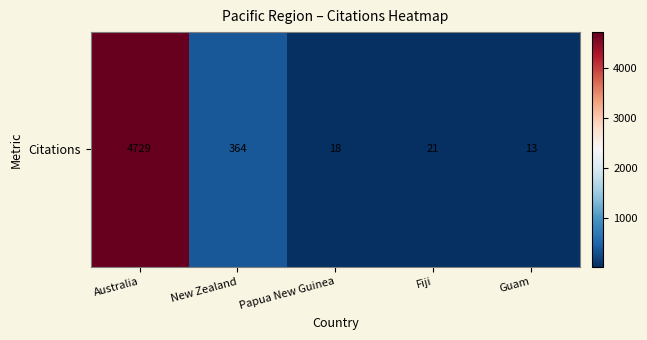

Which label corresponds to the smallest value in the chart?

Guam